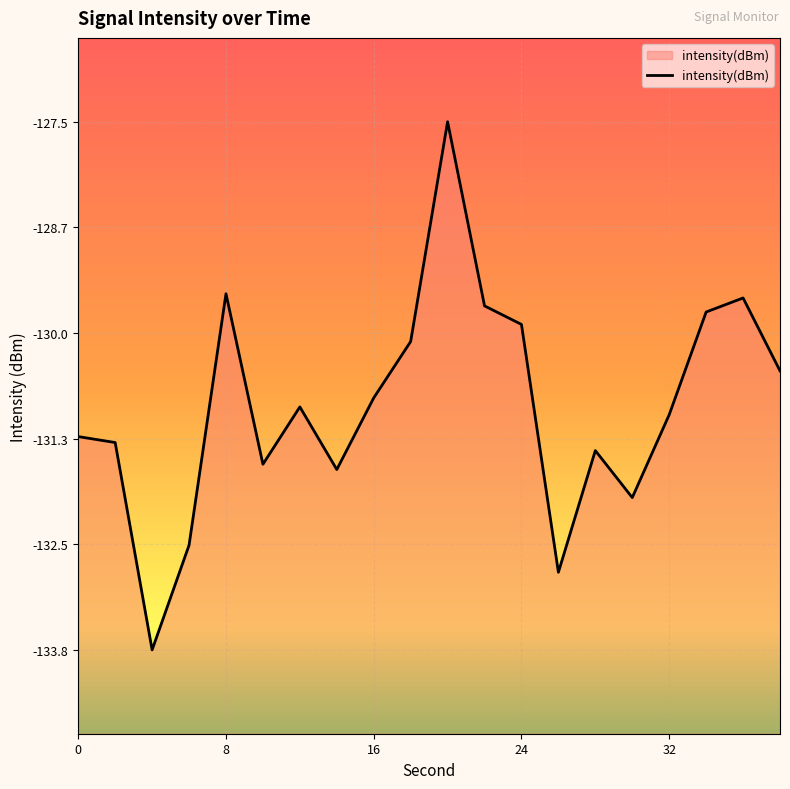

Rank the categories by value from highest to lowest.

20, 8, 36, 22, 34, 24, 18, 38, 16, 12, 32, 0, 2, 28, 10, 14, 30, 6, 26, 4